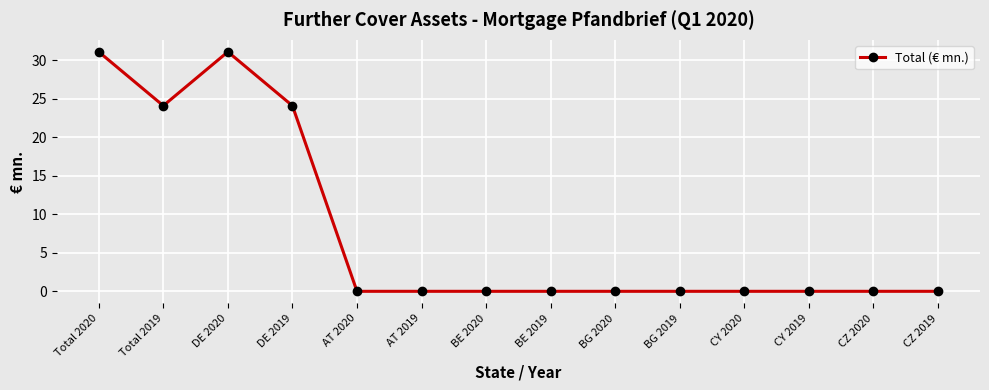

What is the greatest value displayed?

31.1